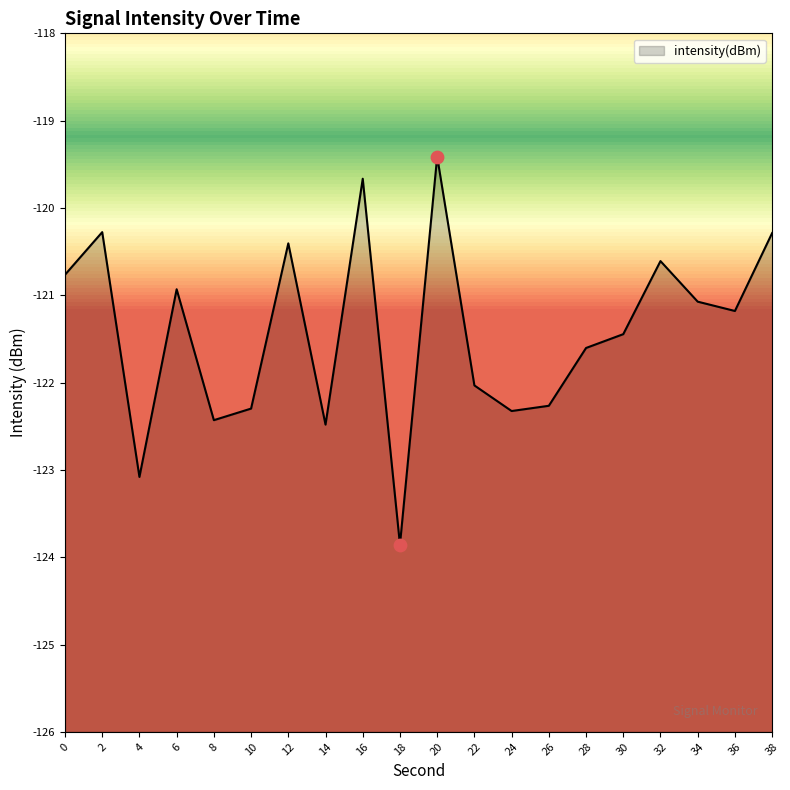

Between 32 and 16, which is larger?

16